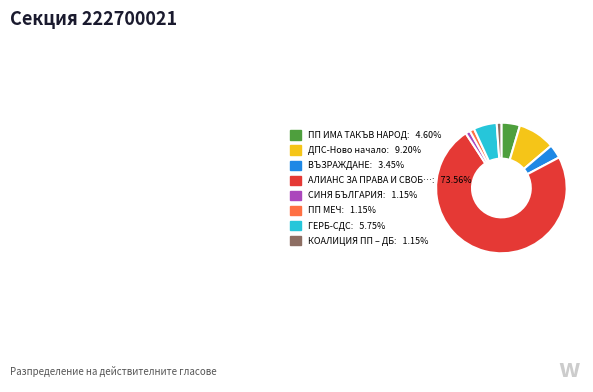

Is there any slice that represents more than half of the pie?

Yes